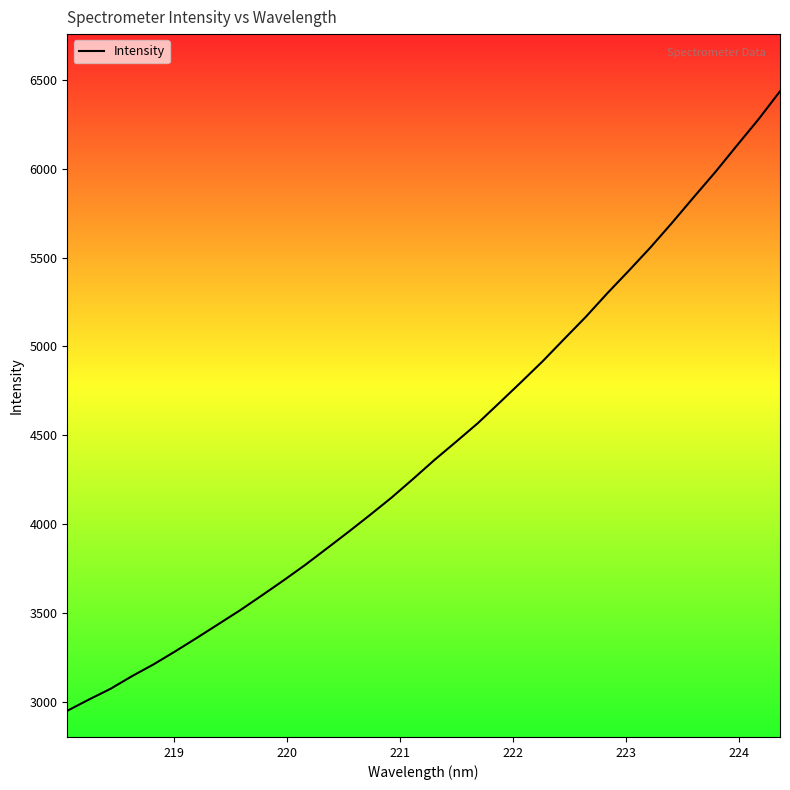

True or false: there are more than 1 points higher than both neighbors.

False